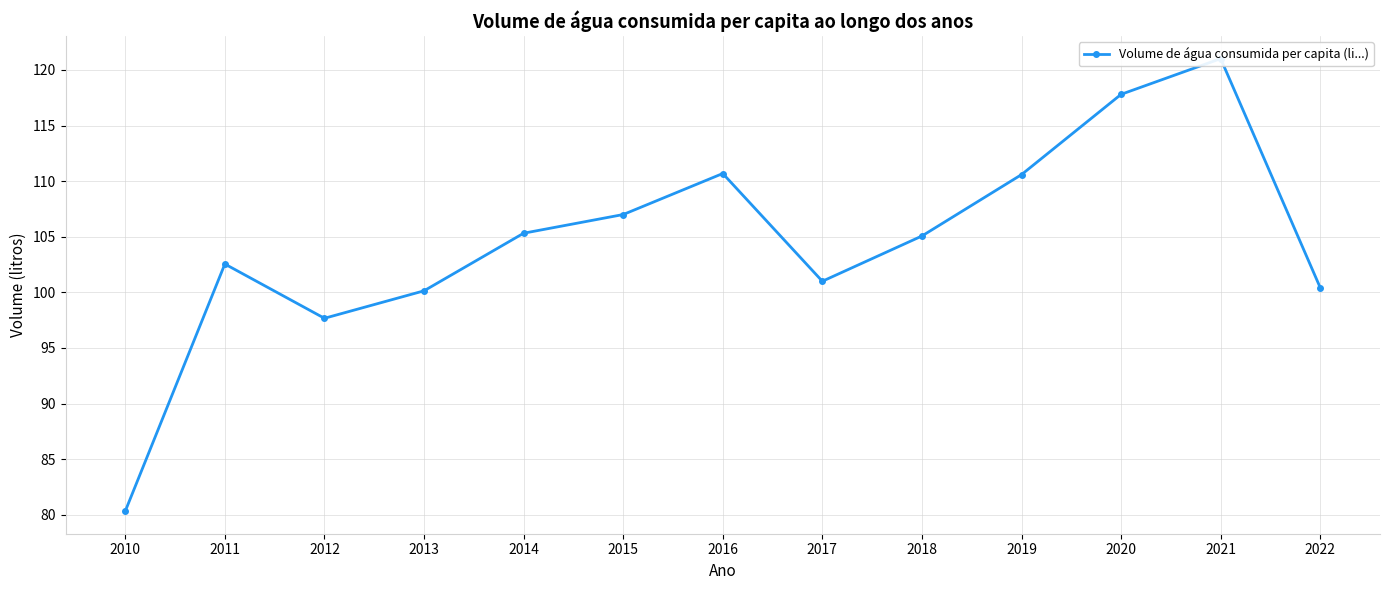

Reading left to right, extract all data points from this chart.

2010=80.3	2011=102.5	2012=97.7	2013=100.1	2014=105.3	2015=107.0	2016=110.7	2017=101.0	2018=105.1	2019=110.6	2020=117.8	2021=121.0	2022=100.4